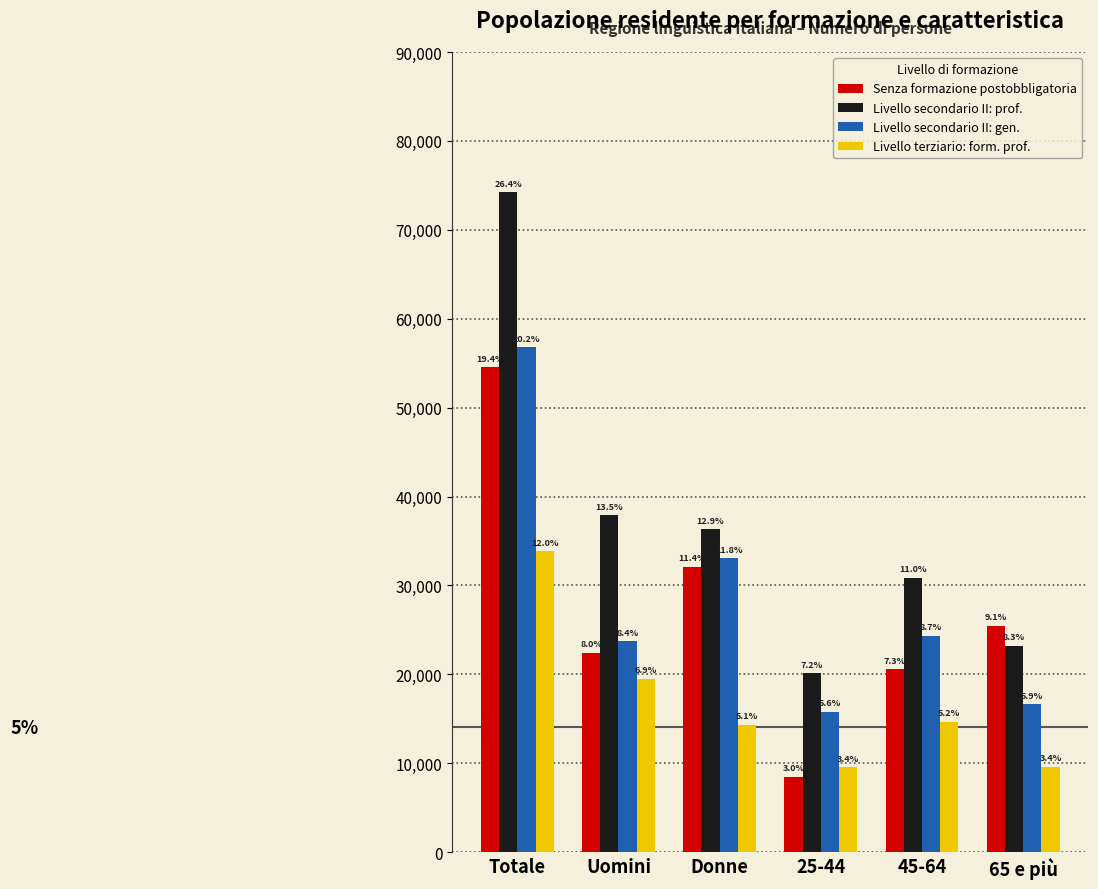

How many bars are there in each group?

4